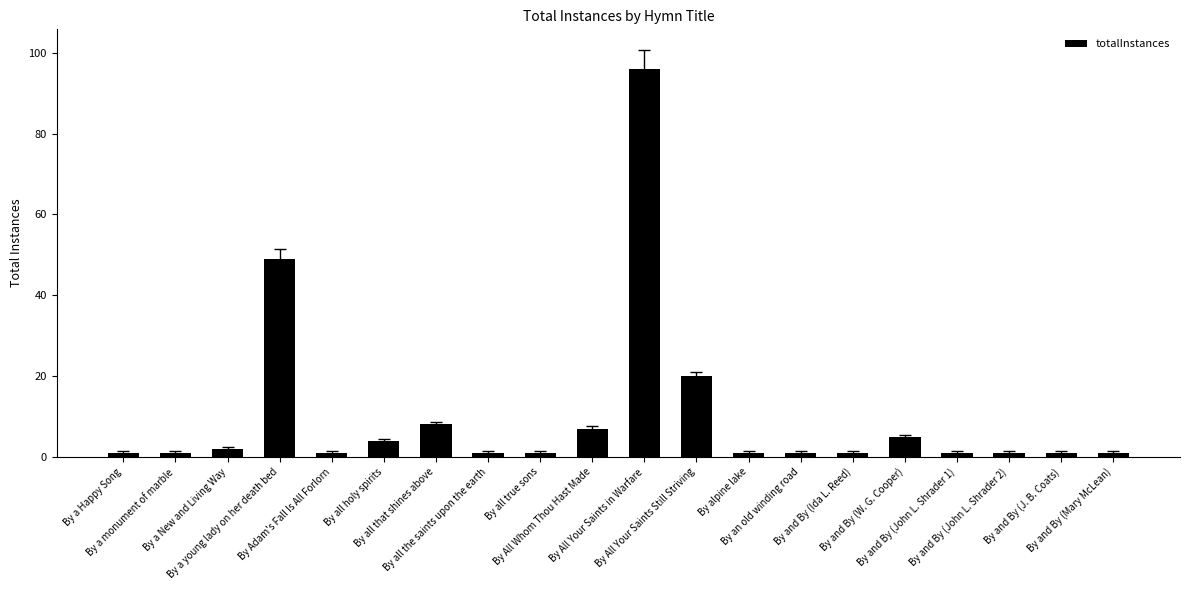

Reading left to right, transcribe all the data shown in this chart.

1	1	2	49	1	4	8	1	1	7	96	20	1	1	1	5	1	1	1	1